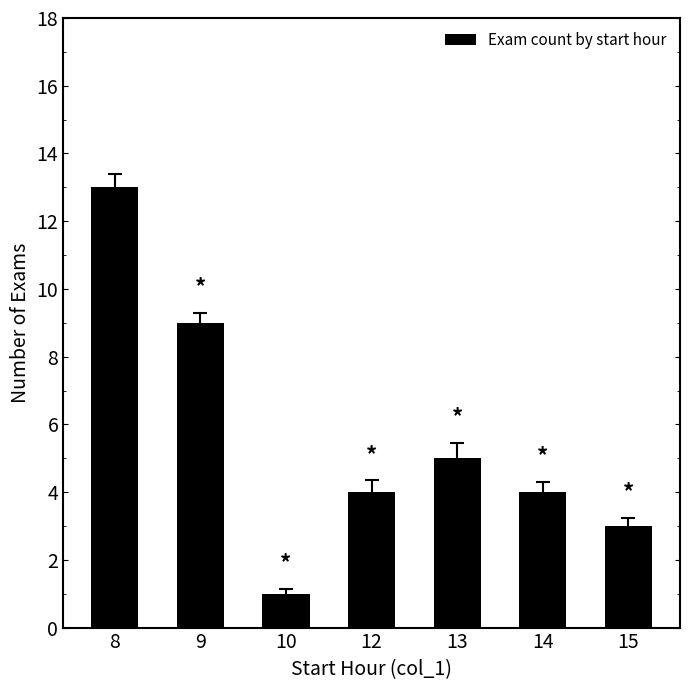

Which has a higher value, 10 or 12?

12